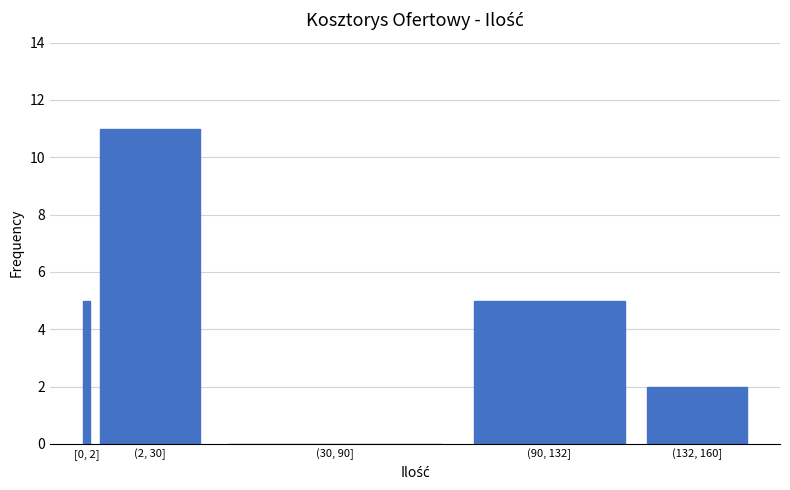

Reading left to right, what are all the values shown in this chart?

[0, 2]=5	(2, 30]=11	(30, 90]=0	(90, 132]=5	(132, 160]=2